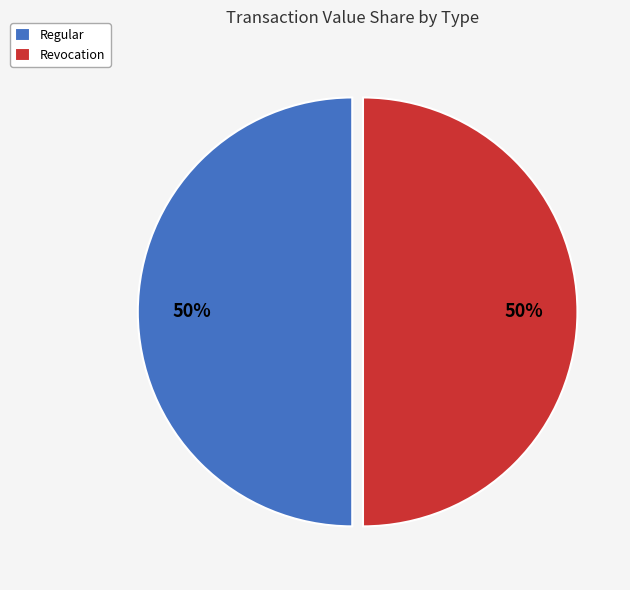

Approximately how many times larger is the value at Regular compared to Revocation?

1.0